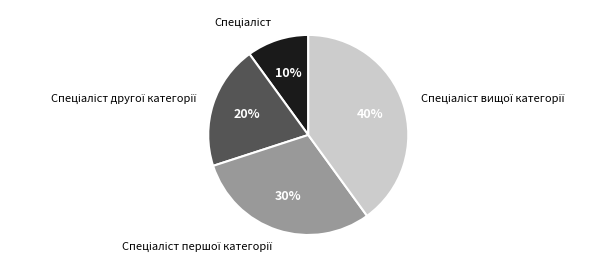

To the nearest percent, what is the difference between the largest and smallest slice percentages?

30%